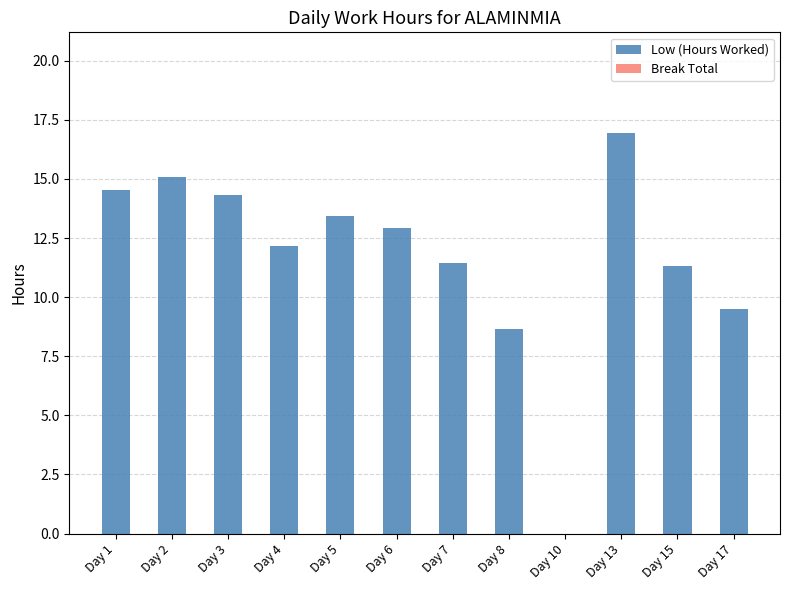

True or false: the data shows 15.1 at Day 2.

True